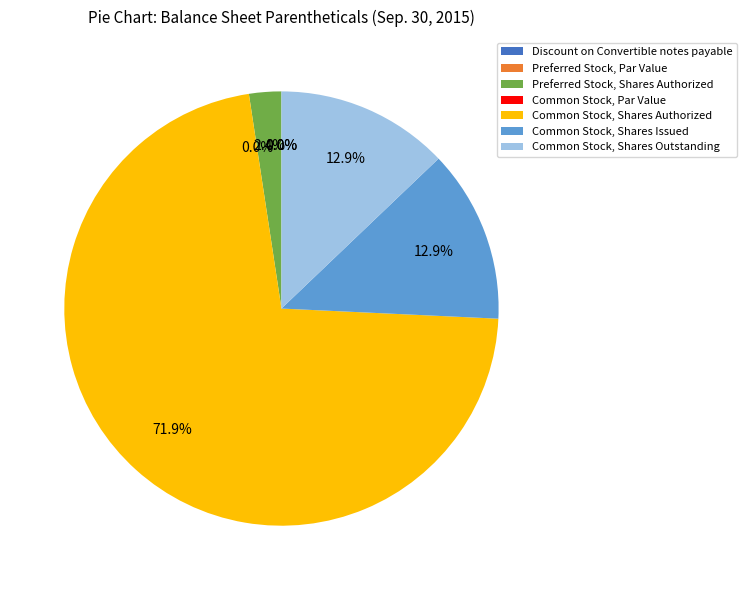

What is the largest slice in the pie chart?

Common Stock, Shares Authorized